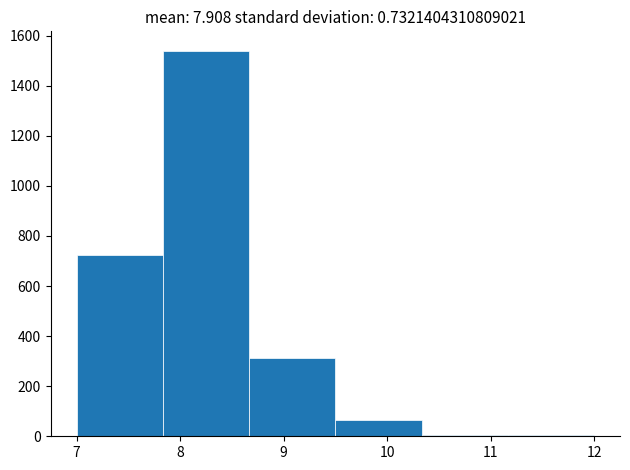

Which range on the x-axis has the tallest bar?

7.8 to 8.7